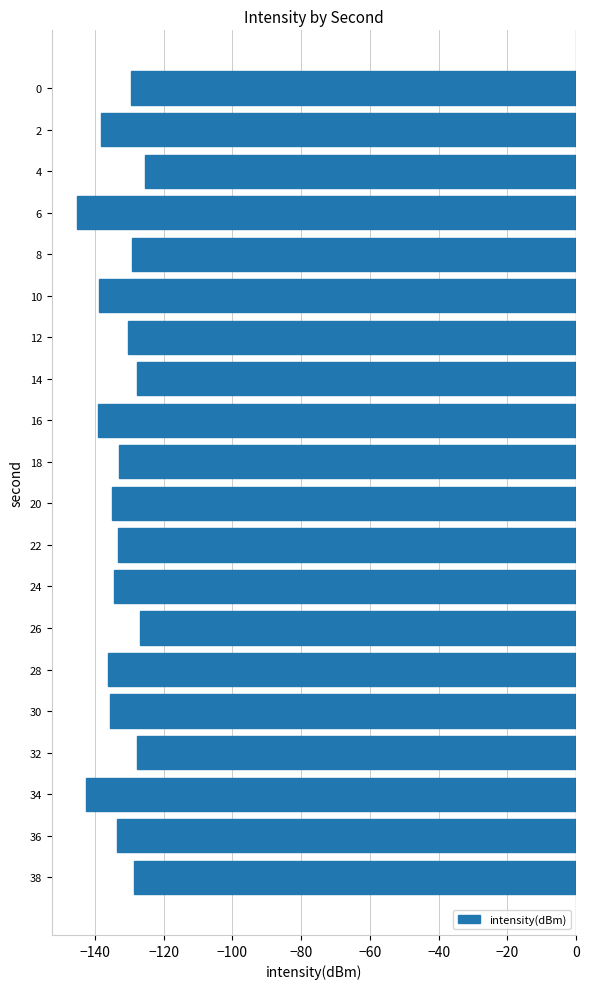

At which category does the chart reach its peak across all series?

4